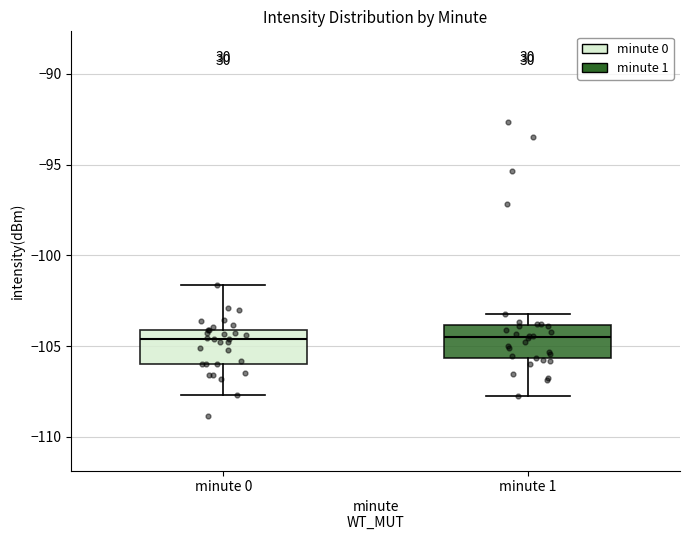

Reading left to right, read every box against the y-axis: the position of its median line, the range the box covers, and the ends of its whiskers. The values are not printed on the chart, so give them approximately, as read against the axis.

minute 0: median -104.5, box -106.0 to -104.0, whiskers -107.5 to -101.5
minute 1: median -104.5, box -105.5 to -104.0, whiskers -108.0 to -103.0